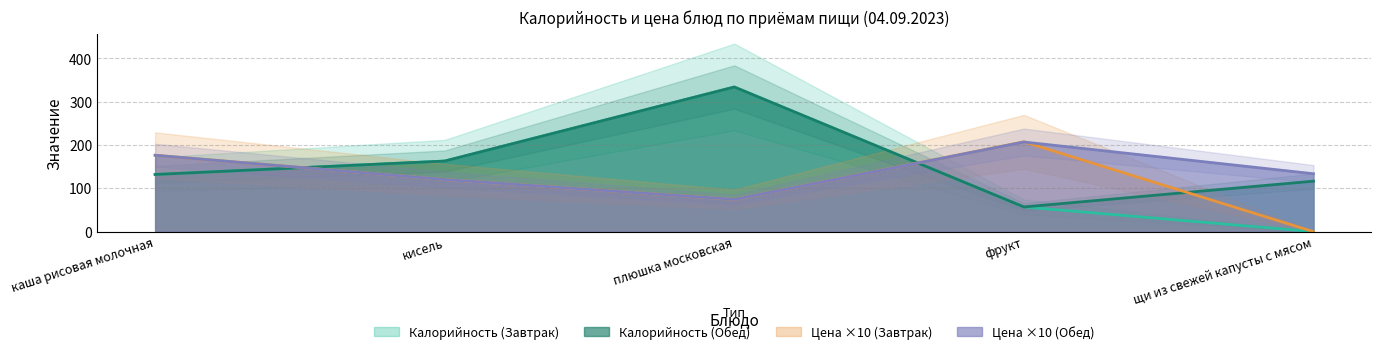

What is the difference between the Цена (Обед) values at щи из свежей капусты с мясом and кисель?

13.4